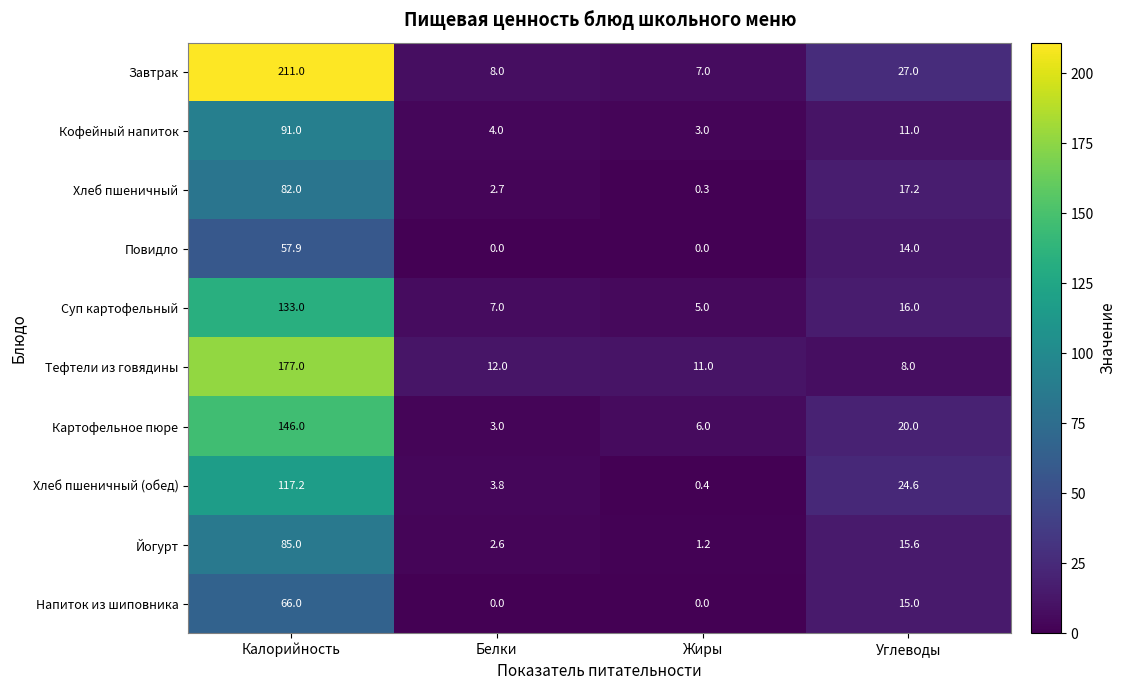

At which category is the sum across all series the highest?

Калорийность